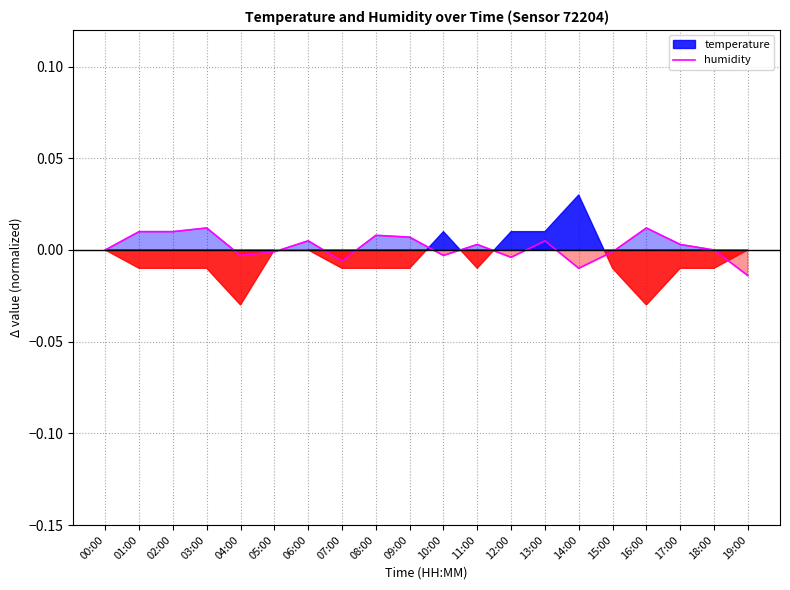

The chart shows a value of -0.0 at 07:00. True or false?

False